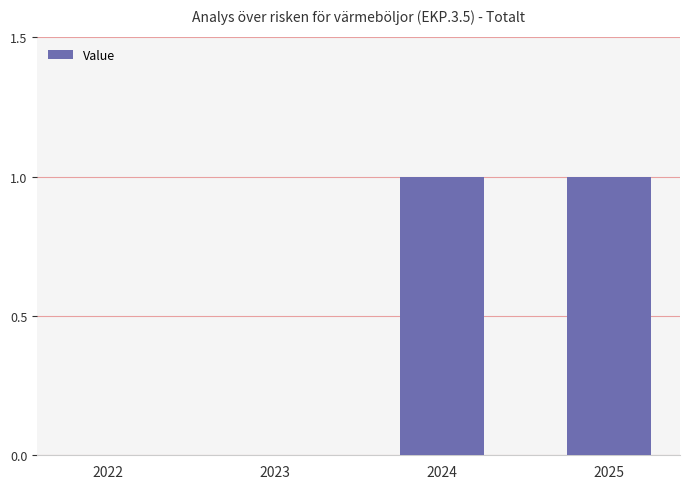

What is the change in value from 2022 to 2024?

+1